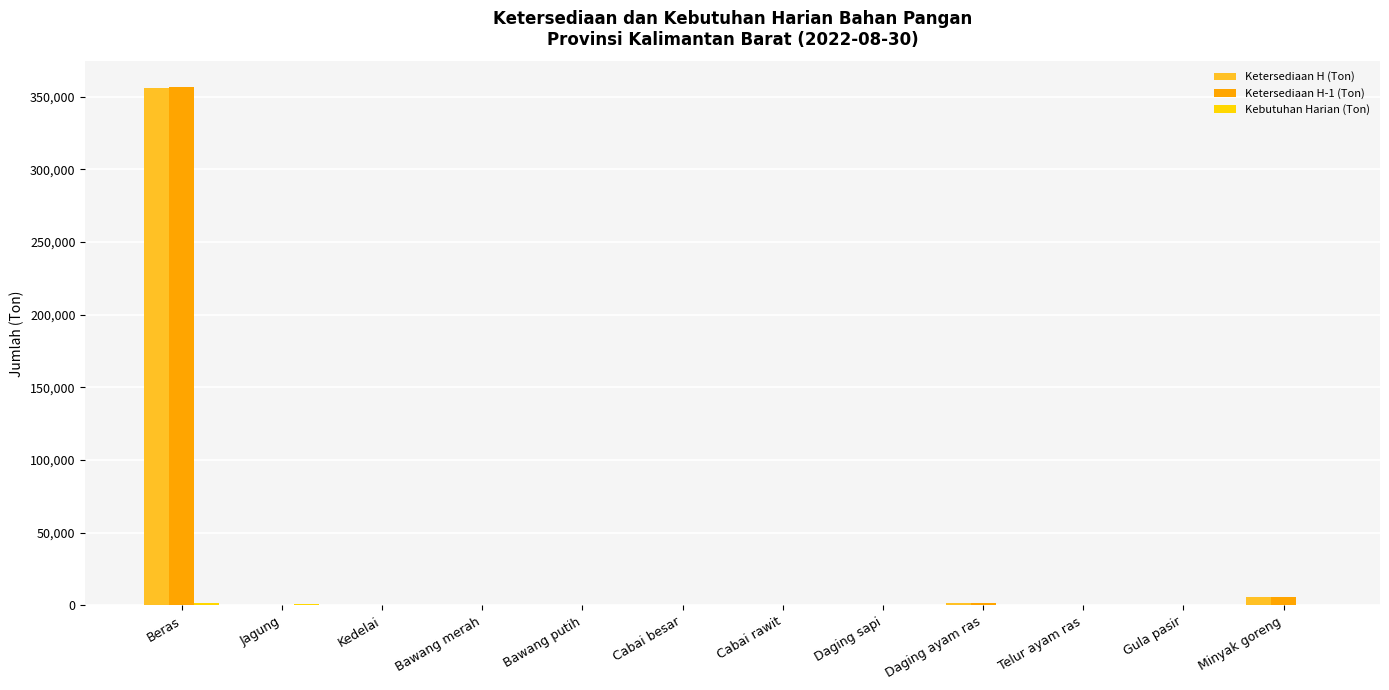

Which category has the highest value across all series?

Beras